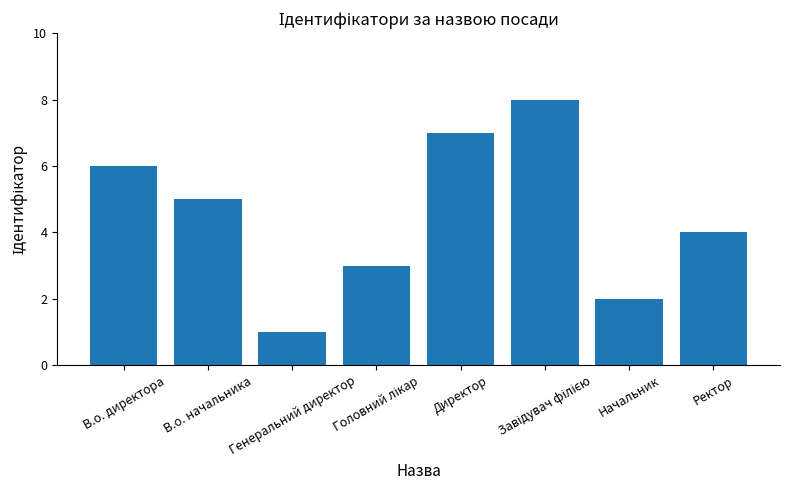

Which category has the lowest value across all series?

Генеральний директор